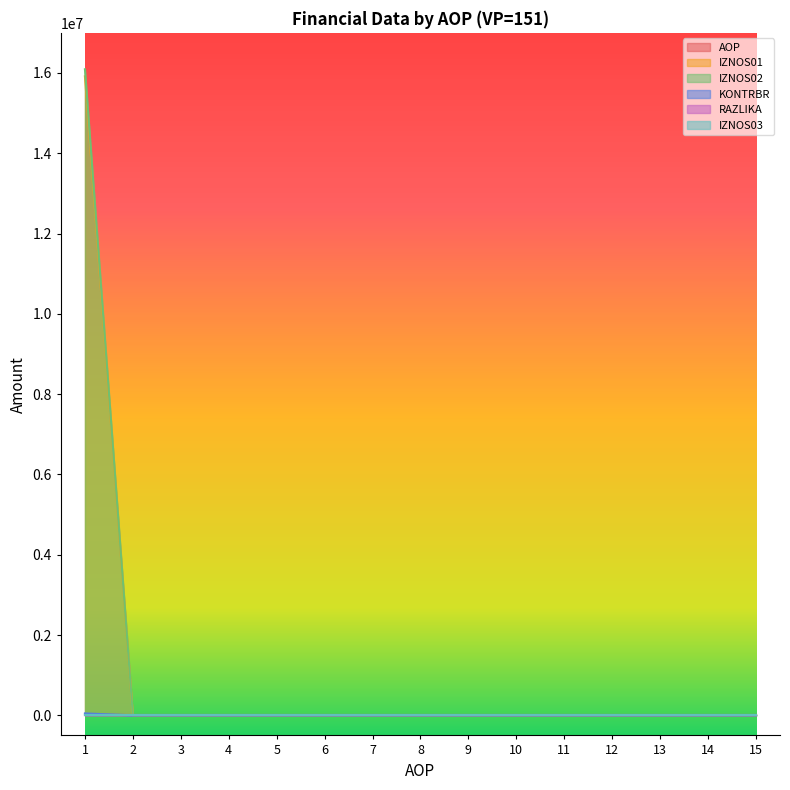

What is the maximum value shown in the chart?

16092796.8